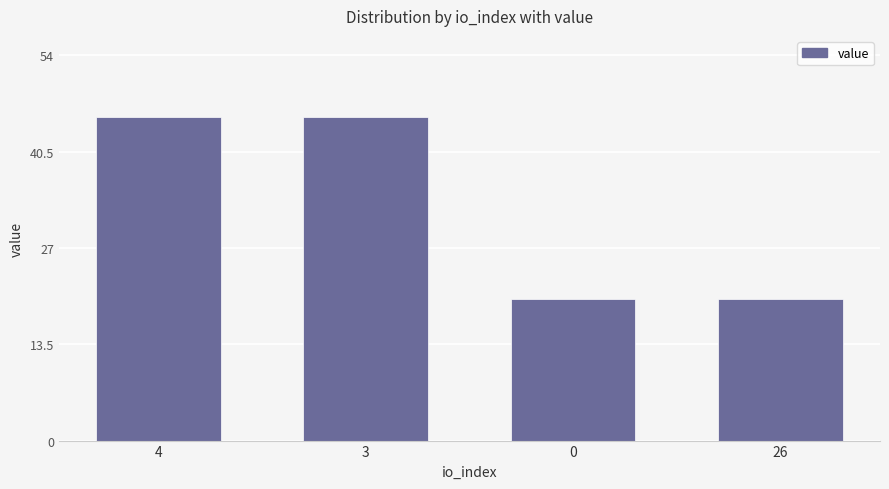

What is the maximum value shown in the chart?

45.4